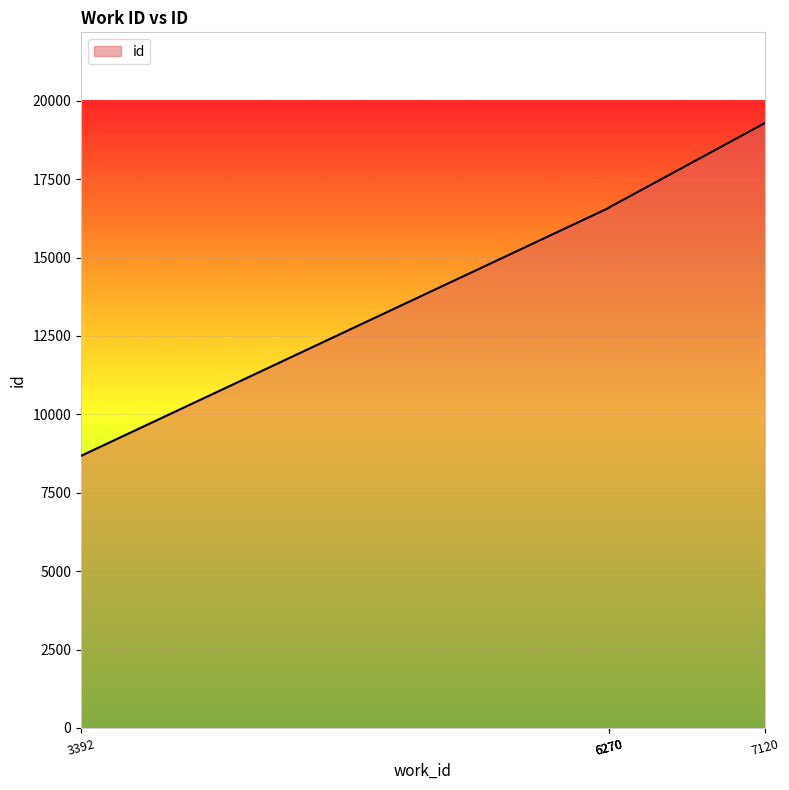

The value at 6270 is 5744. True or false?

False